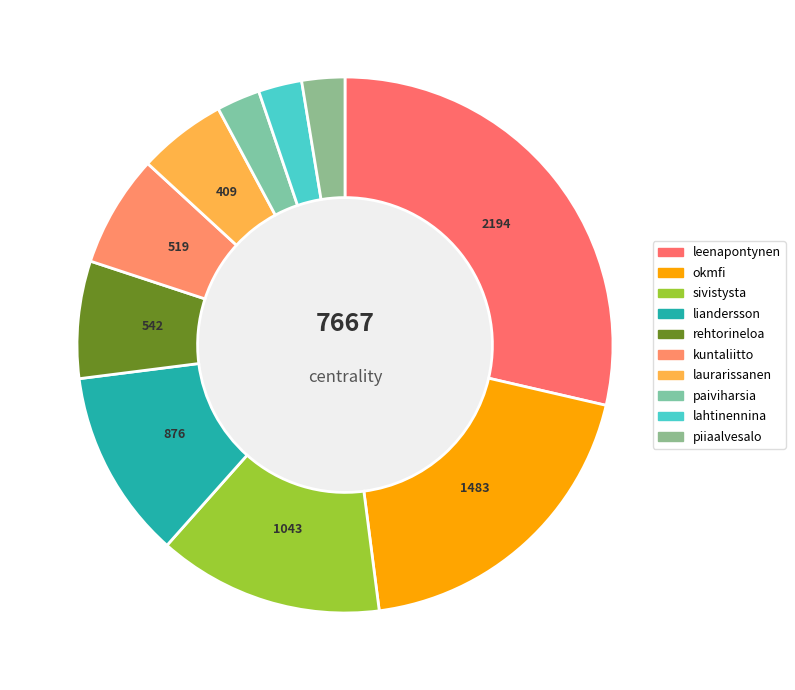

Rank the categories by value from lowest to highest.

piiaalvesalo, paiviharsia, lahtinennina, laurarissanen, kuntaliitto, rehtorineloa, liandersson, sivistysta, okmfi, leenapontynen